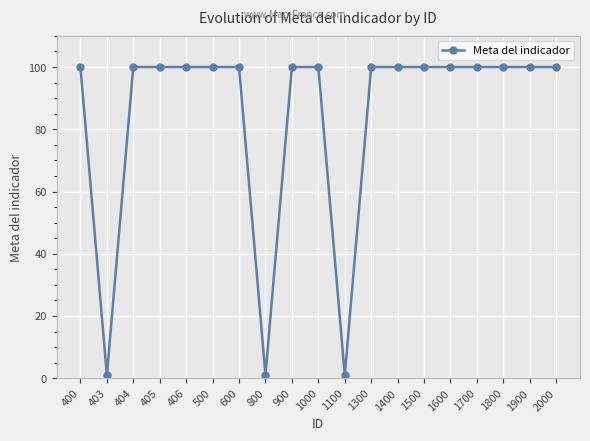

At which category does the data reach its first local valley?

403